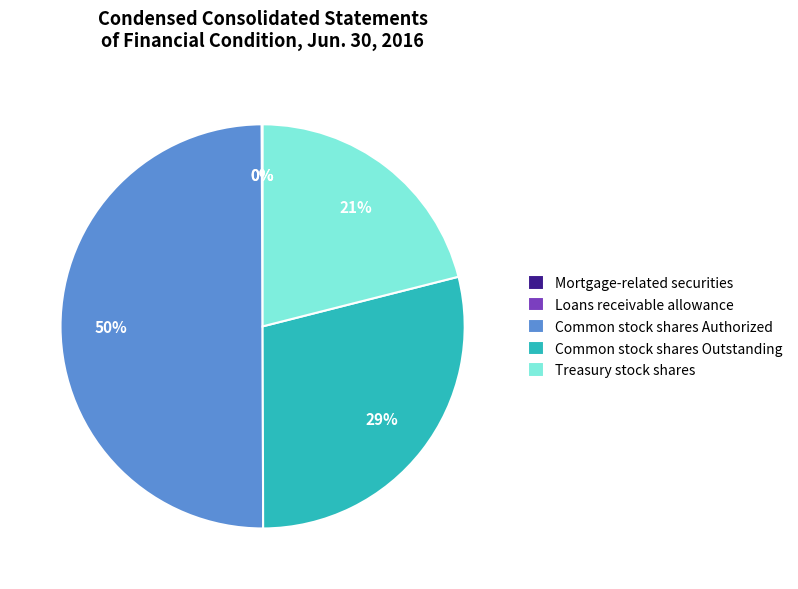

To the nearest percent, what portion does Common stock shares Outstanding represent?

29%